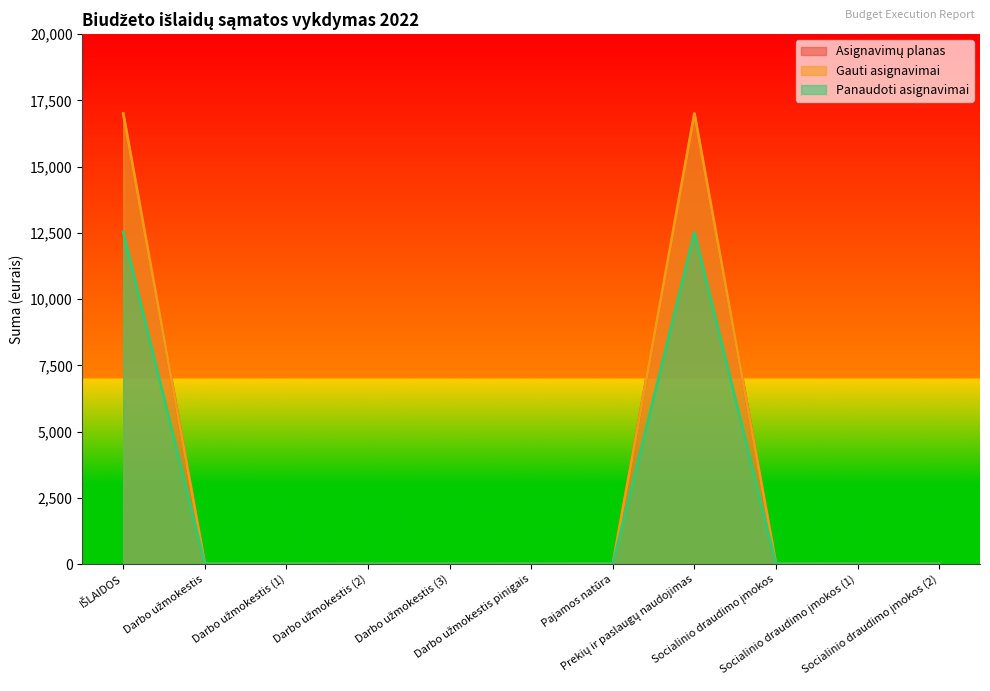

True or false: Asignavimų planas has more than 1 interior local peaks.

False